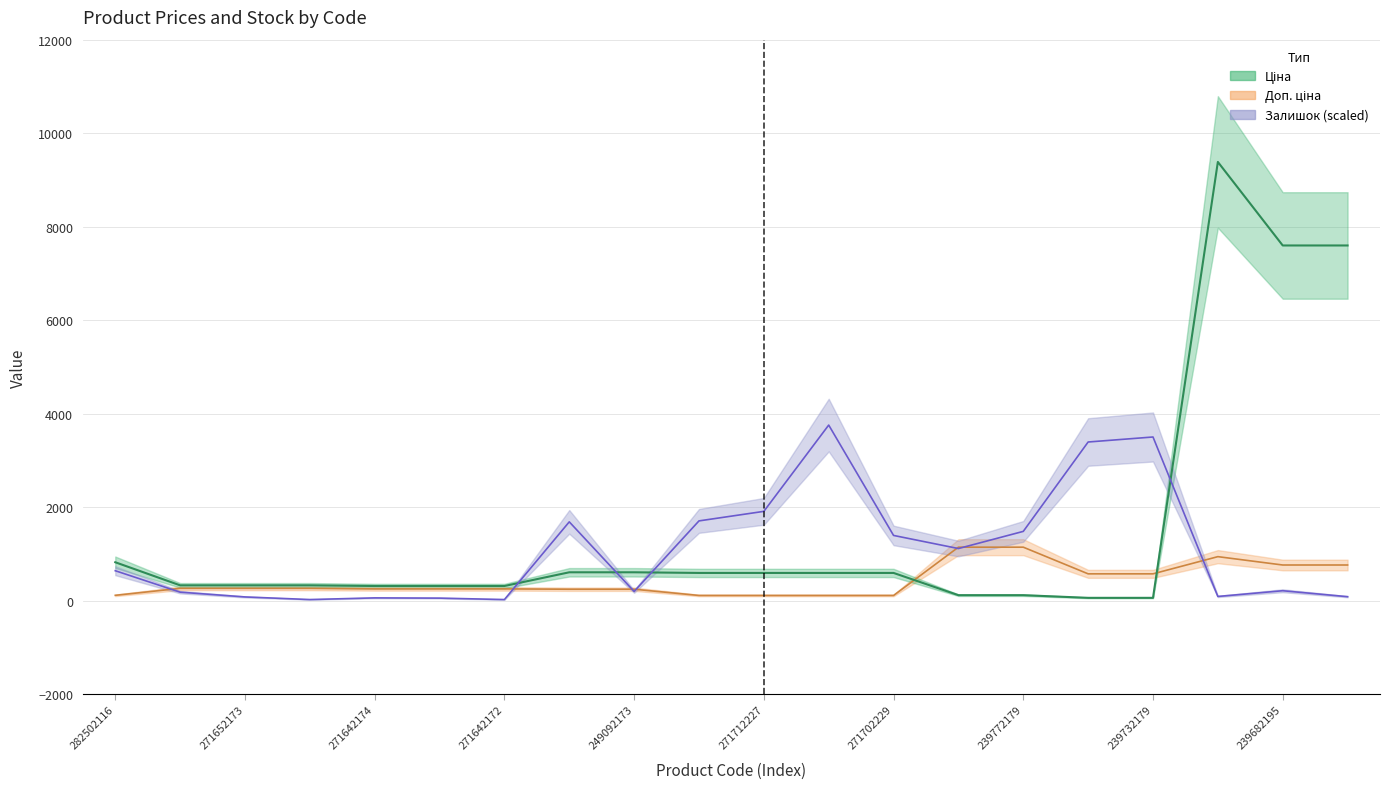

Reading left to right, list all the values displayed in this chart.

Ціна: 818.5	324.8	324.8	324.8	310.3	310.3	310.3	603.7	603.7	589.9	589.9	589.9	589.9	114.1	114.1	57.0	57.0	9384.0	7596.5	7596.5
Доп. ціна: 110.9	259.8	259.8	259.8	248.2	248.2	248.2	241.5	241.5	108.2	108.2	108.2	108.2	1141.0	1141.0	570.5	570.5	938.4	759.7	759.7
Залишок: 637.5	178.5	76.5	20.4	56.1	51.0	20.4	1683.0	193.8	1703.4	1907.4	3753.6	1392.3	1111.8	1479.0	3391.5	3498.6	86.7	209.1	81.6